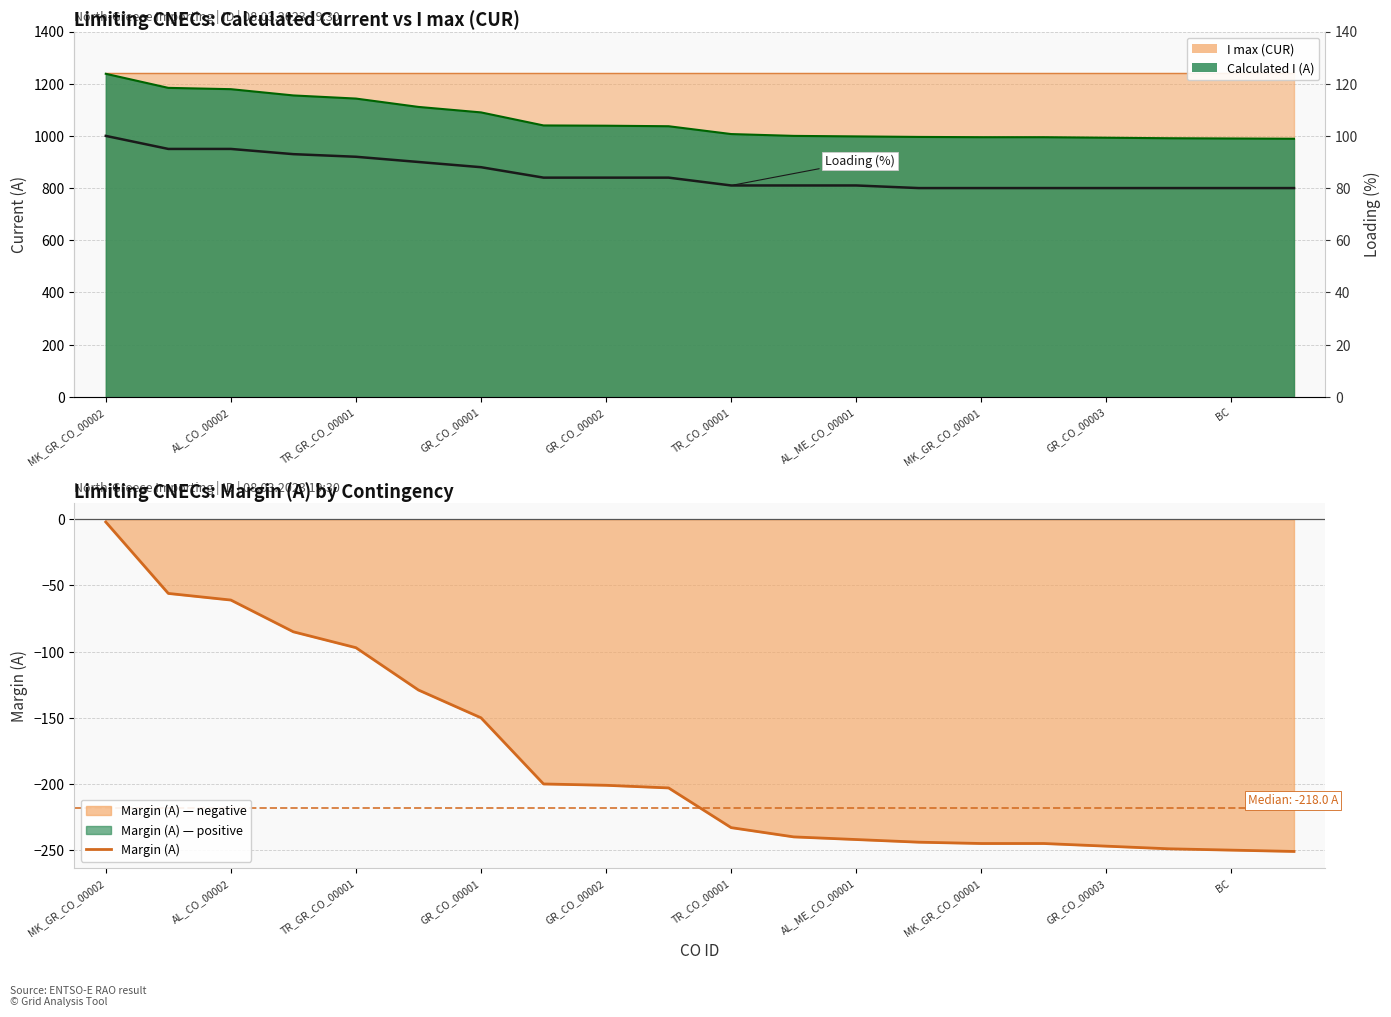

Which series has the largest range (max minus min)?

Margin (A)